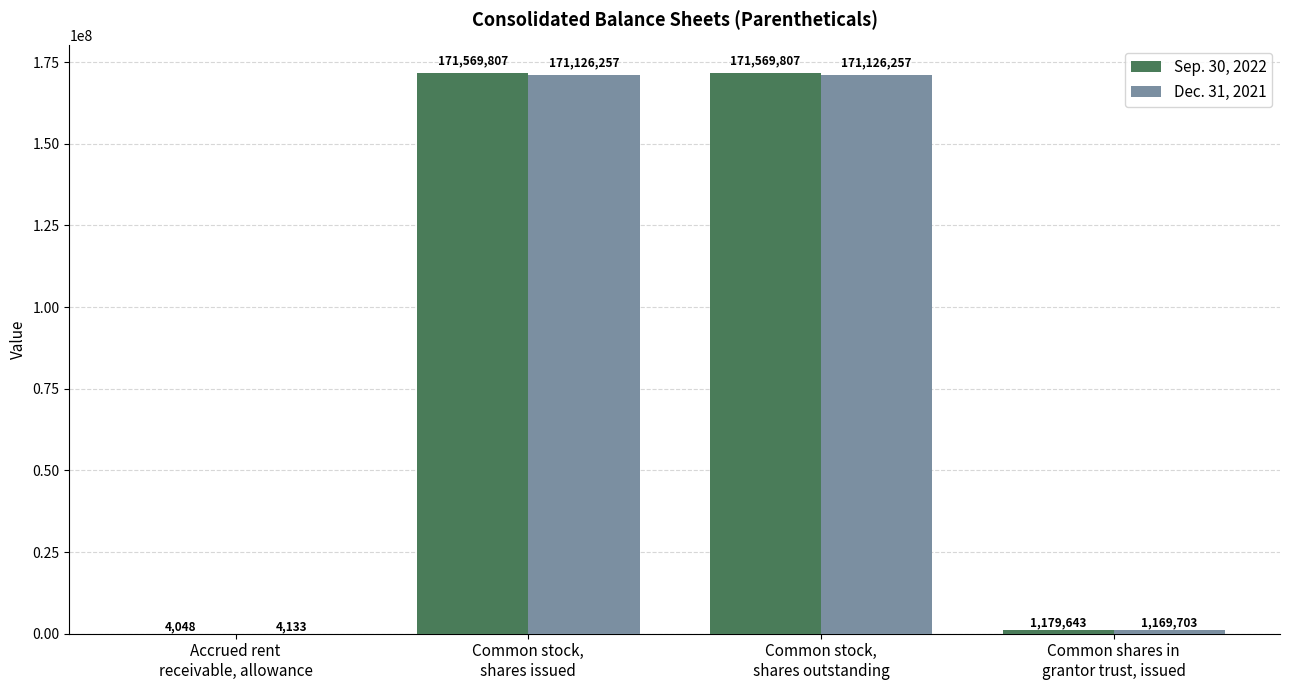

What value does the Dec. 31, 2021 series have at Common shares in
grantor trust, issued, to the nearest 10?

1169700